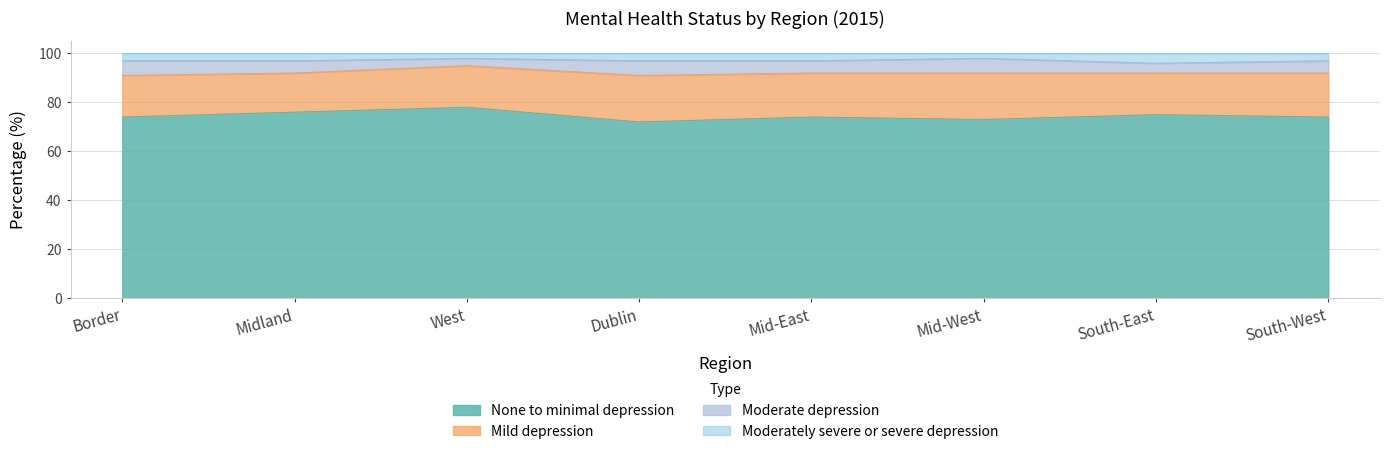

At how many categories does at least one series exceed 97?

2